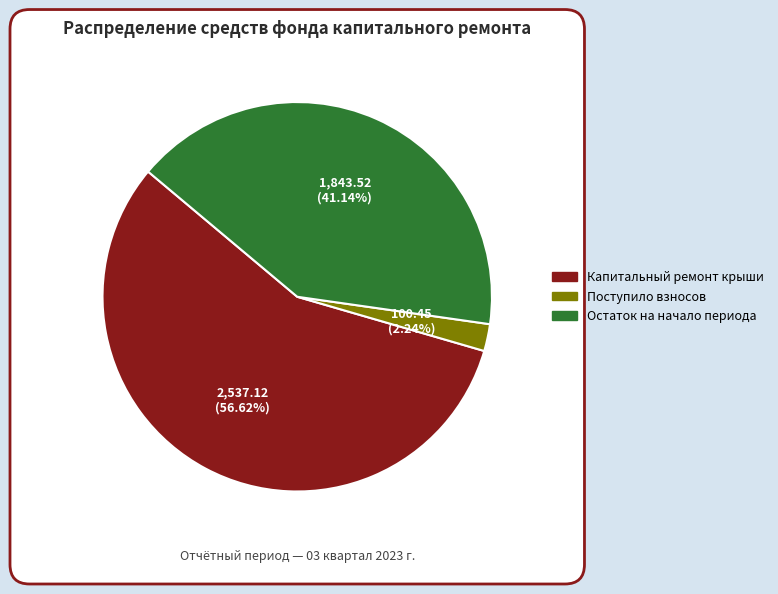

The Остаток на начало периода slice represents 35% of the pie. True or false?

False